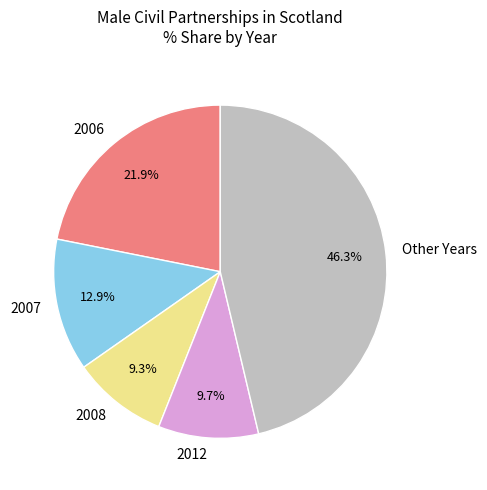

Combined, do 2006 and 2012 account for over 50%?

No